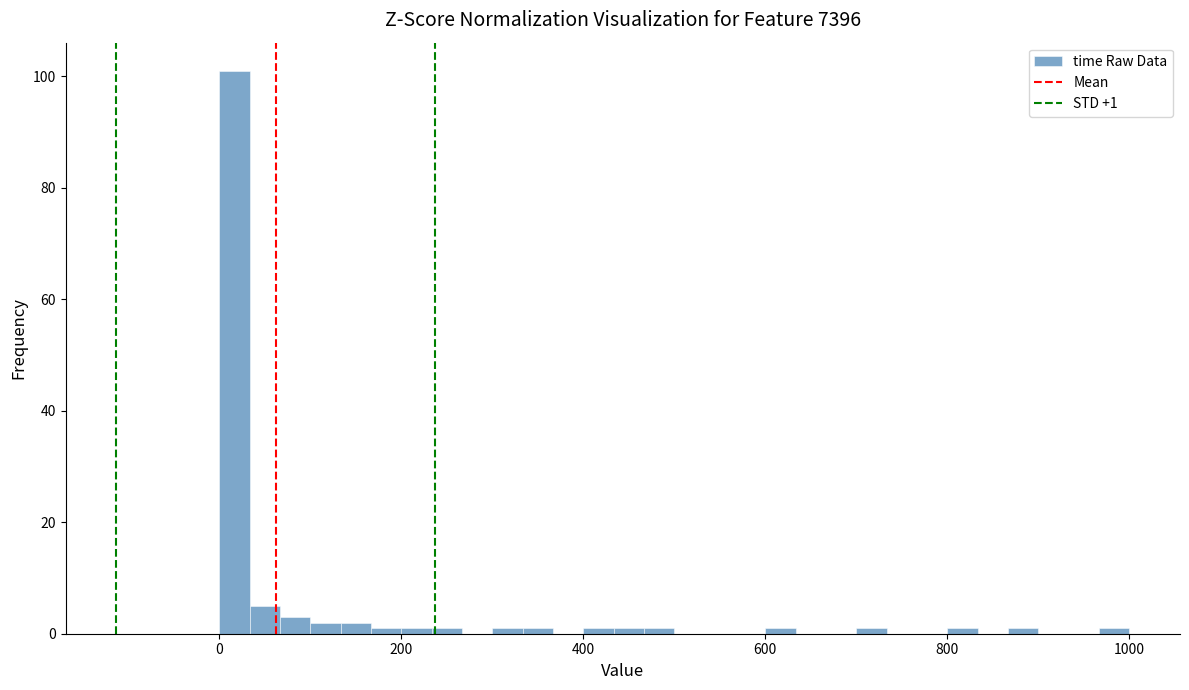

Around what value on the x-axis is the tallest bar? Give the approximate position of its centre, as read against the axis.

20